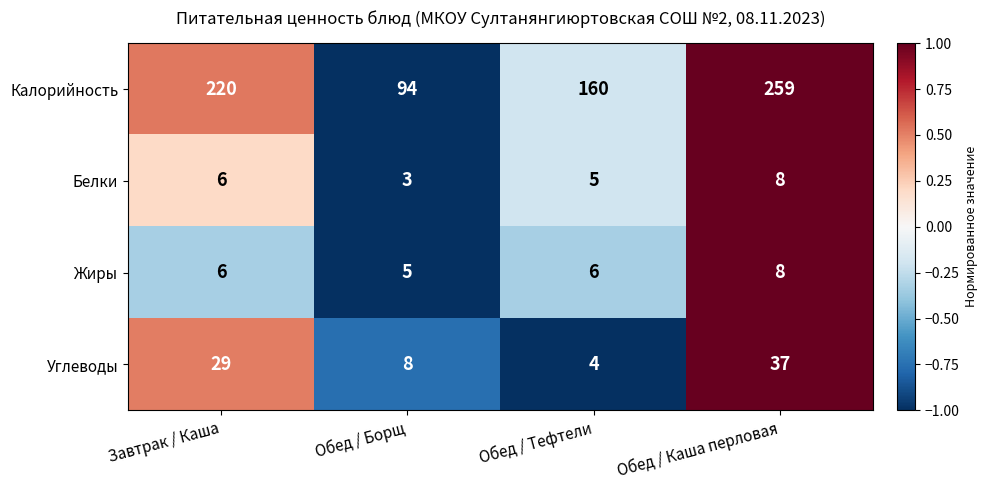

Reading left to right, extract all data points from this chart.

Калорийность: 220	94	160	259
Белки: 6	3	5	8
Жиры: 6	5	6	8
Углеводы: 29	8	4	37